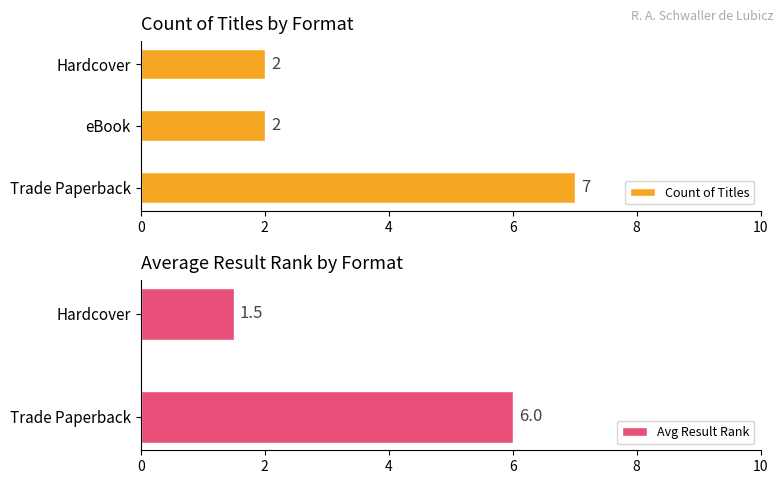

How many data points in Count are less than 3?

2